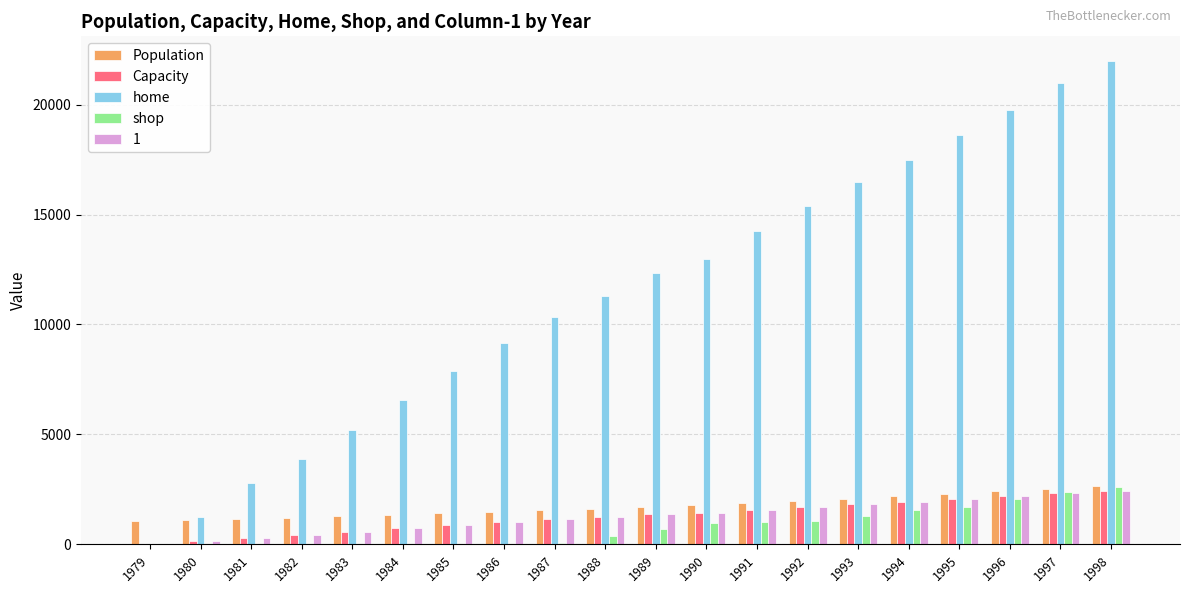

Which series has the widest spread of values?

home